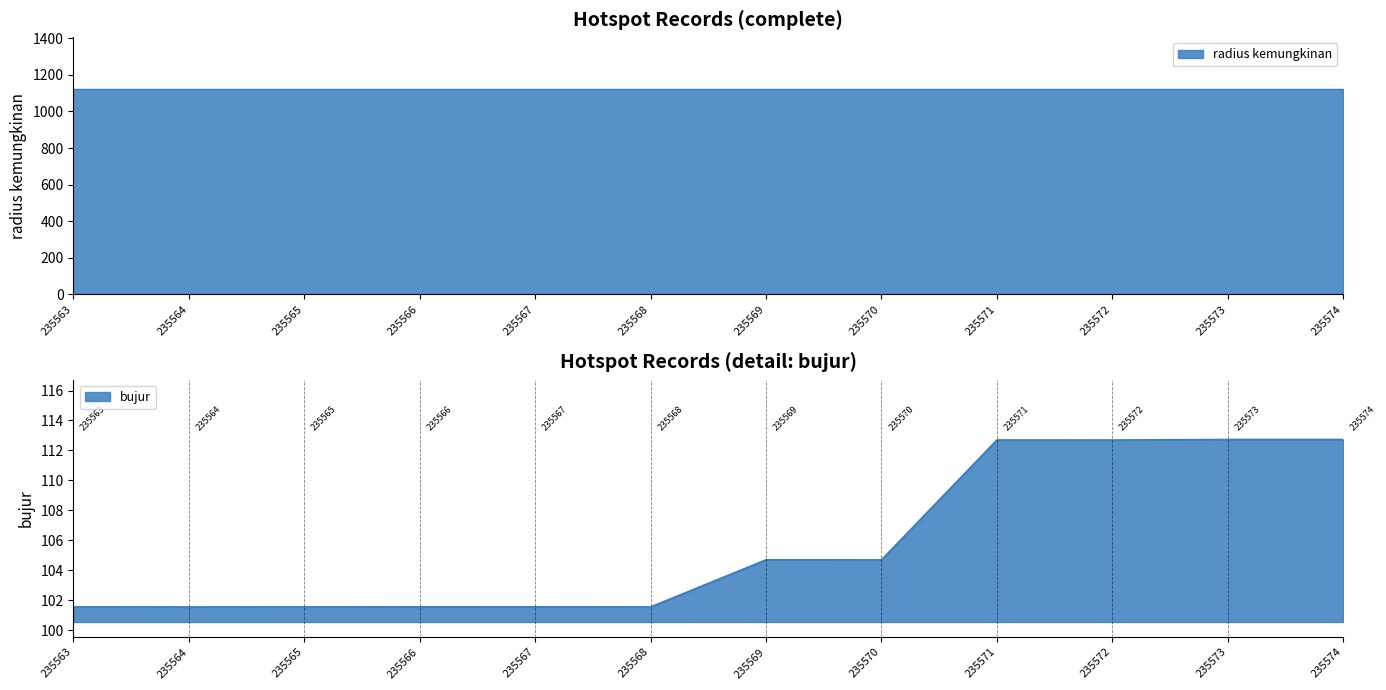

Which category has the lowest value in the bujur series?

235564